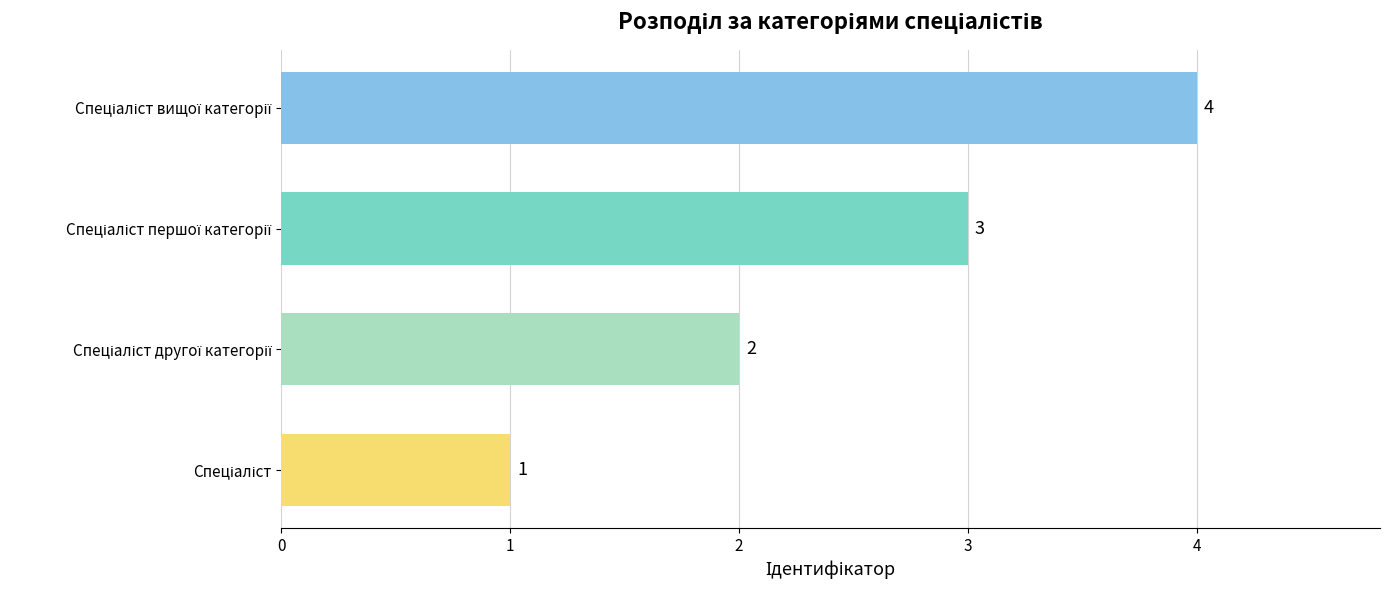

What is the difference between the maximum and minimum values?

3